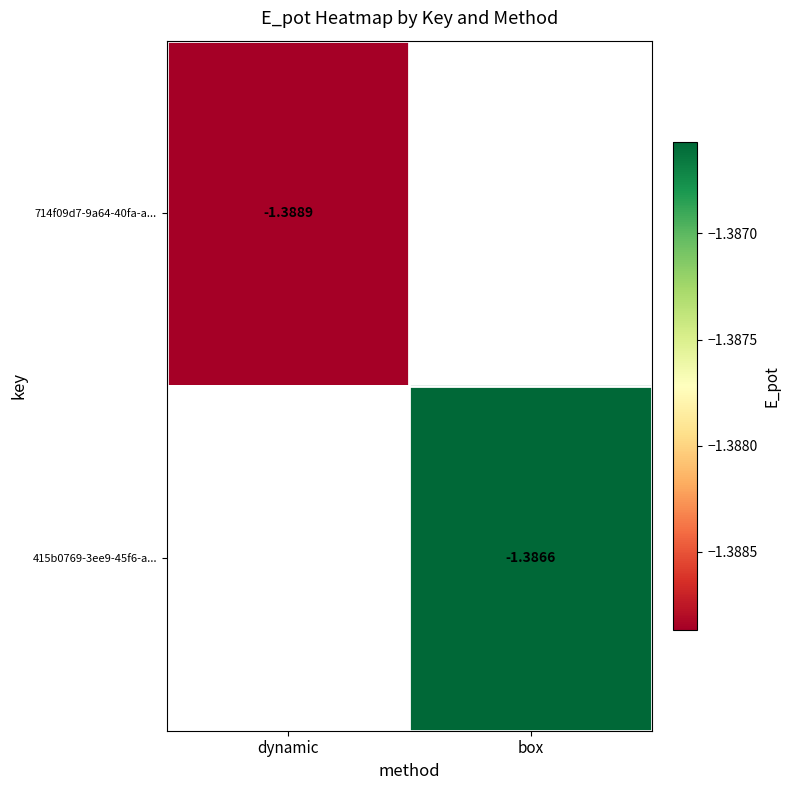

How many negative values does the 415b0769-3ee9-45f6-a... series have?

1